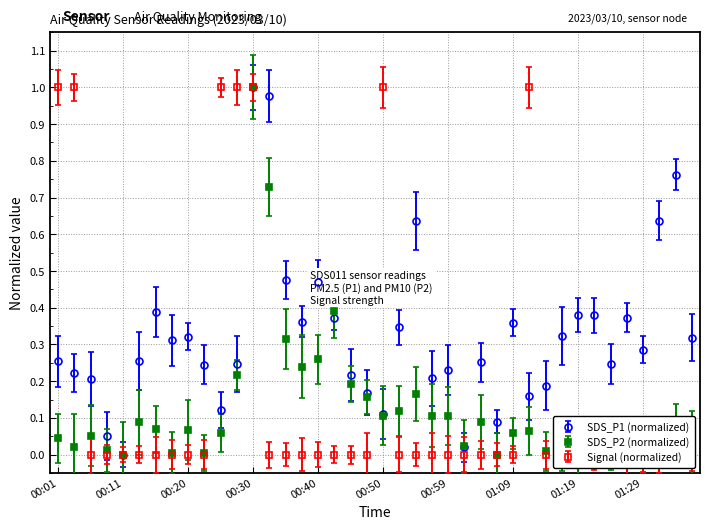

What is the total value across all series at 00:23?

0.2